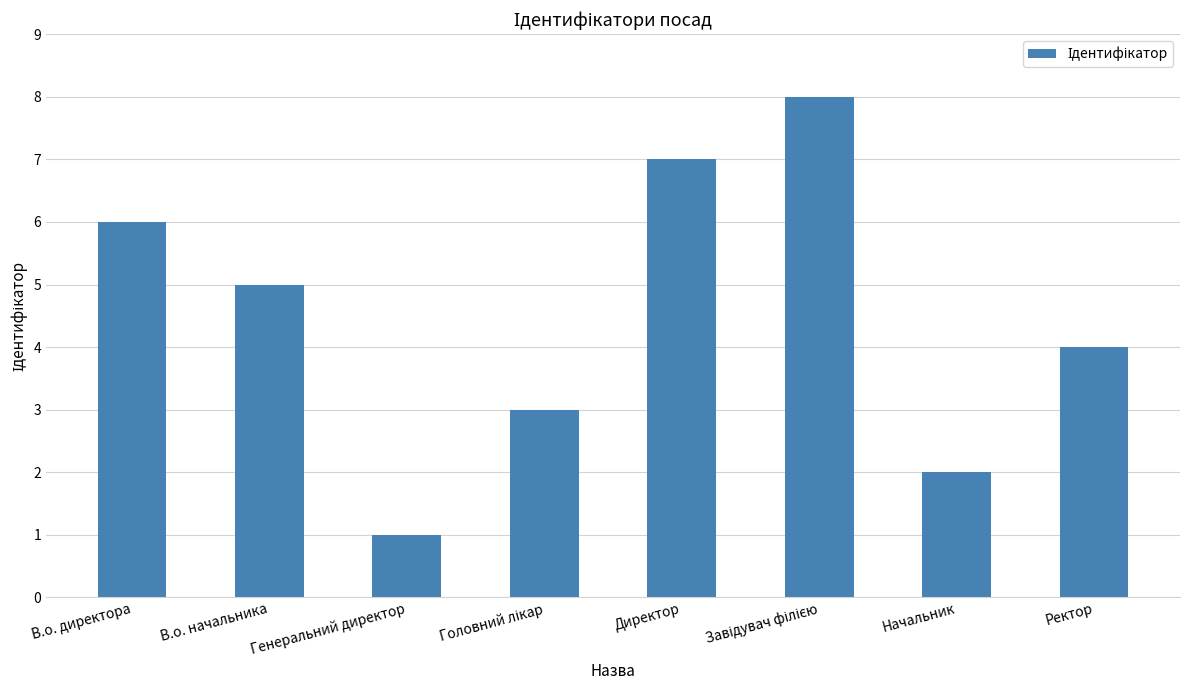

The value at Генеральний директор is 2. True or false?

False